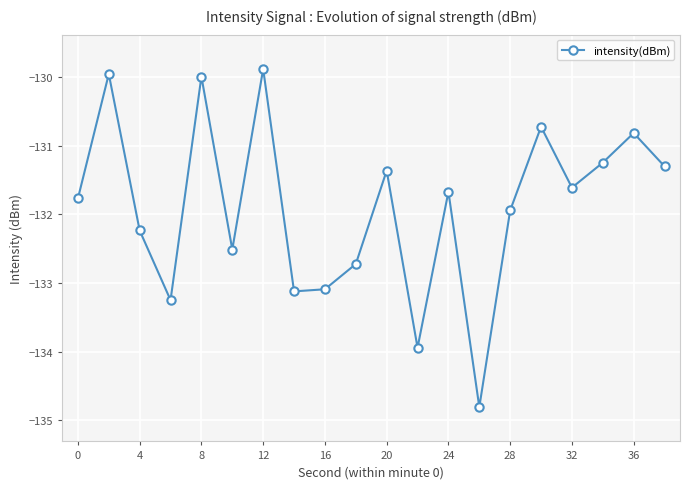

Does the chart have visible grid lines?

Yes